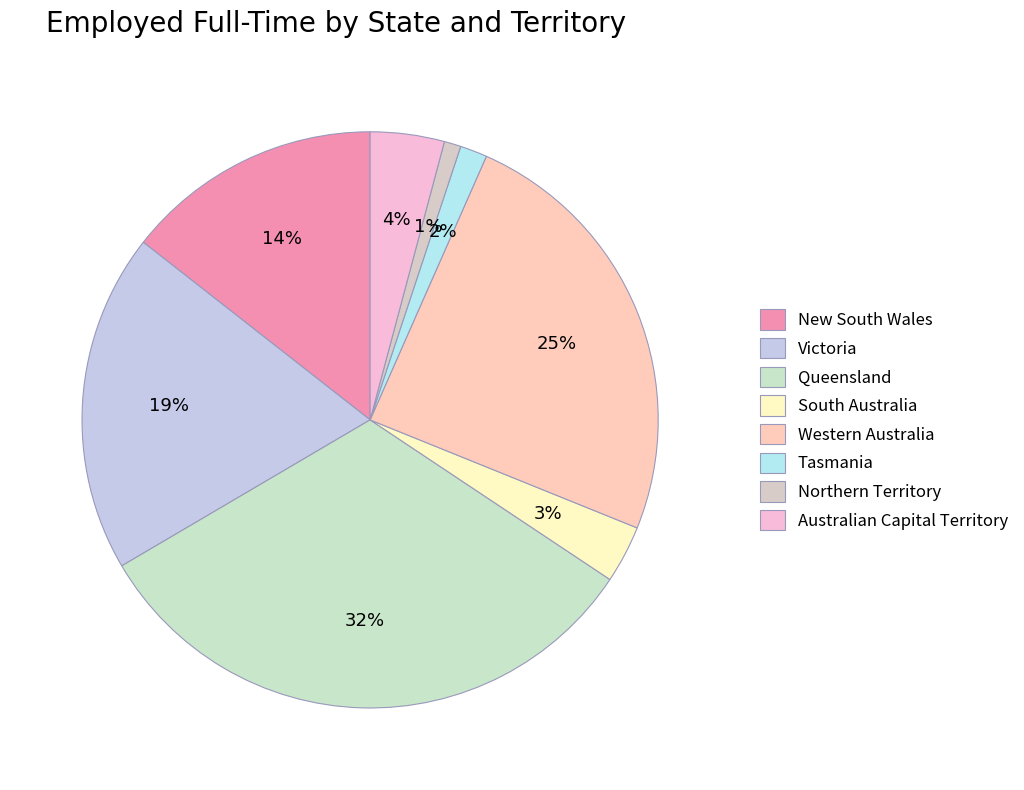

To the nearest percent, what is the average slice percentage?

12%